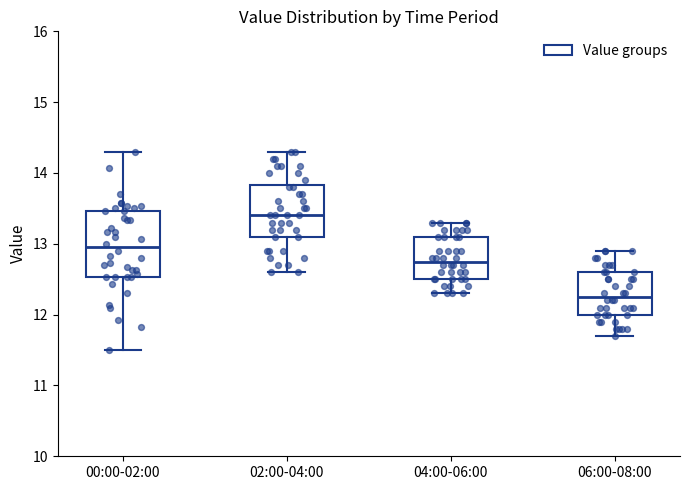

Where does the lower whisker of the box for 00:00-02:00 end on the y-axis? The values are not printed on the chart, so give them approximately, as read against the axis.

11.5